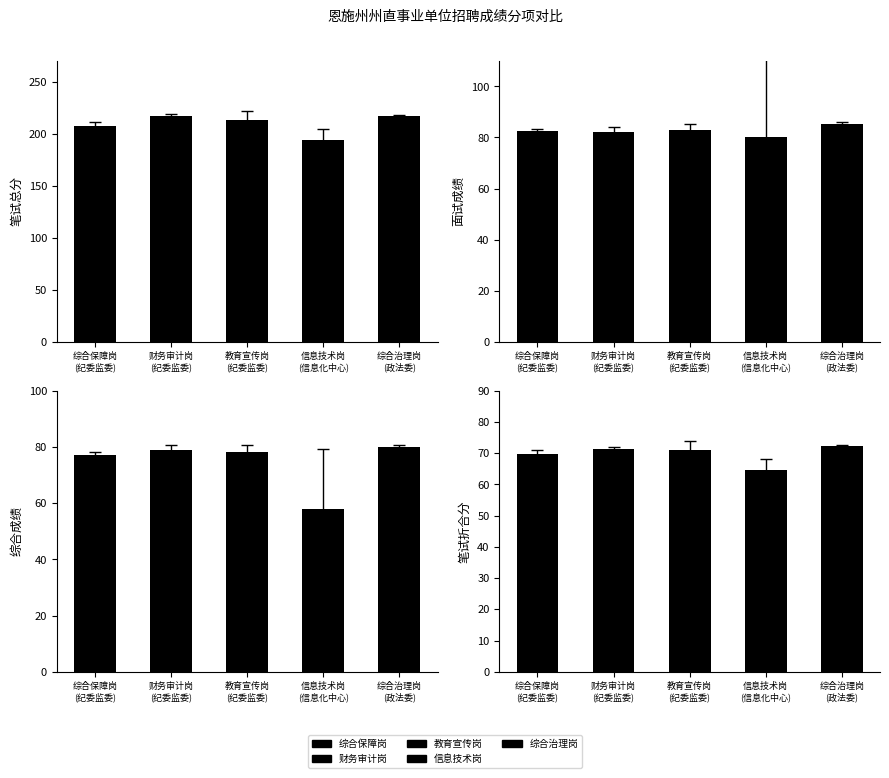

How many data points does each series have?

5